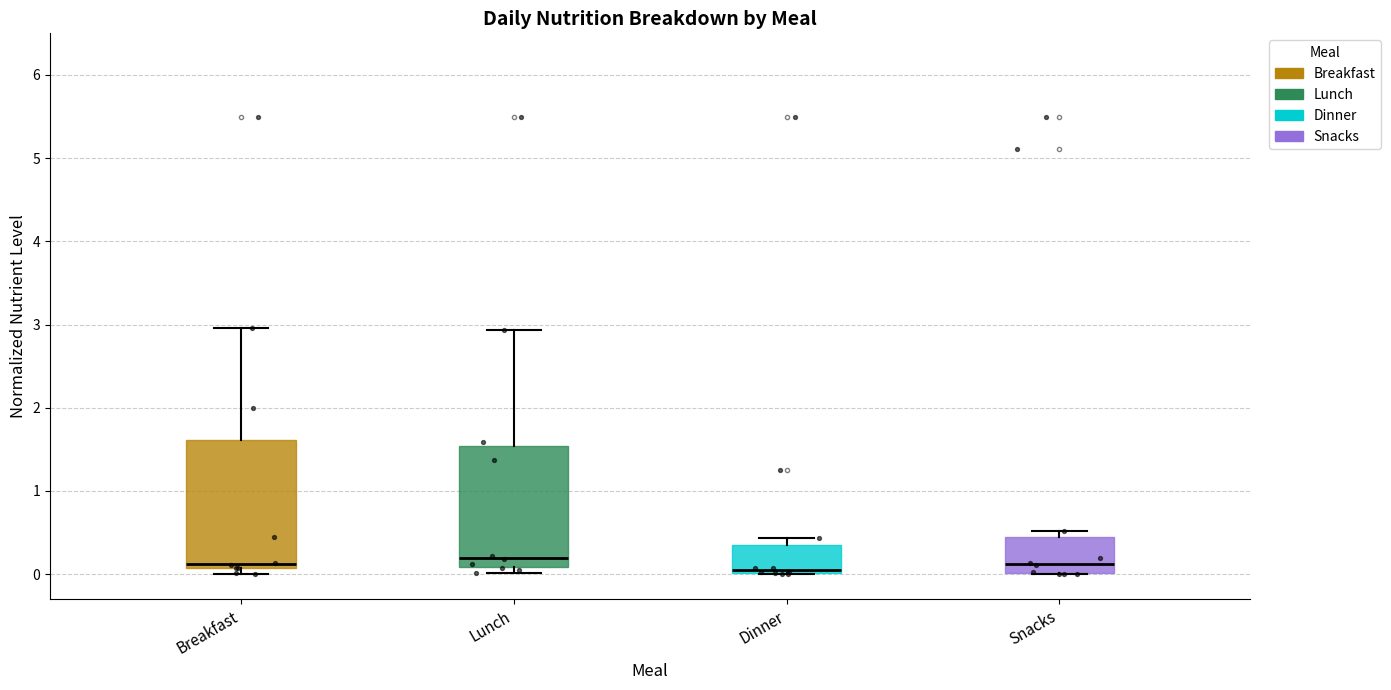

Reading left to right, read every box against the y-axis: the position of its median line, the range the box covers, and the ends of its whiskers. The values are not printed on the chart, so give them approximately, as read against the axis.

Breakfast: median 0.1 (just above the box's lower edge), box 0.1 to 1.6, whiskers 0.0 to 3.0
Lunch: median 0.2, box 0.1 to 1.5, whiskers 0.0 to 2.9
Dinner: median 0.0 (just above the box's lower edge), box 0.0 to 0.3, whiskers 0.0 to 0.4
Snacks: median 0.1, box 0.0 to 0.4, whiskers 0.0 to 0.5